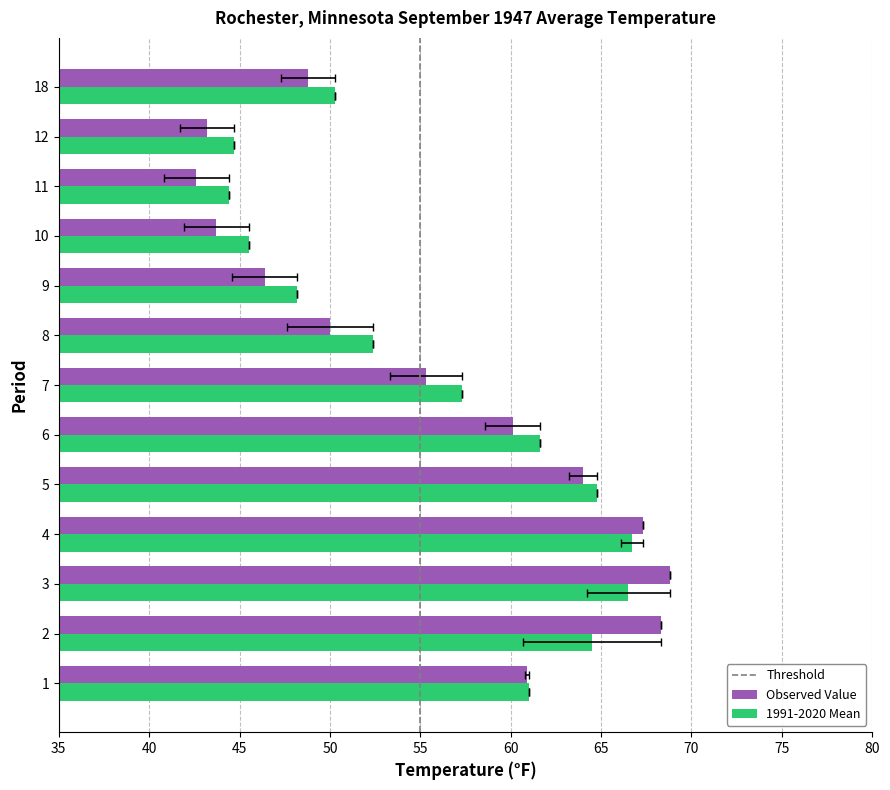

How many bars are there in each group?

2